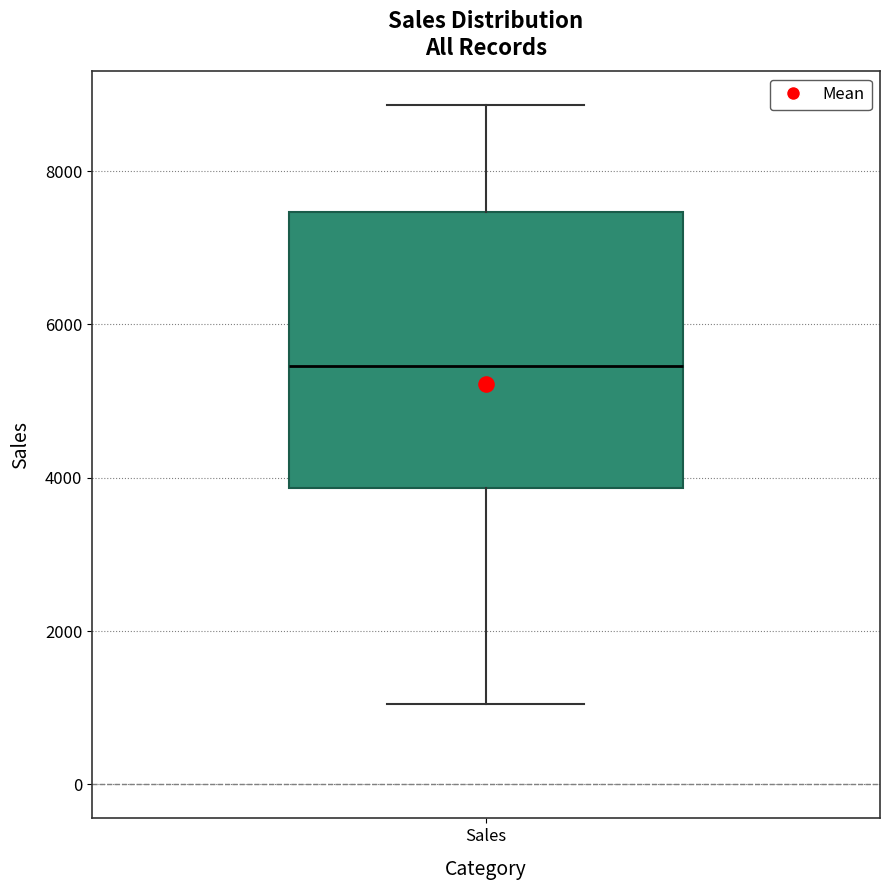

Transcribe this box plot: give where the median line is, the range the box spans, and where the two whiskers end, as read against the y-axis. The values are not printed on the chart, so give them approximately, as read against the axis.

median 5400, box 3800 to 7400, whiskers 1000 to 8800